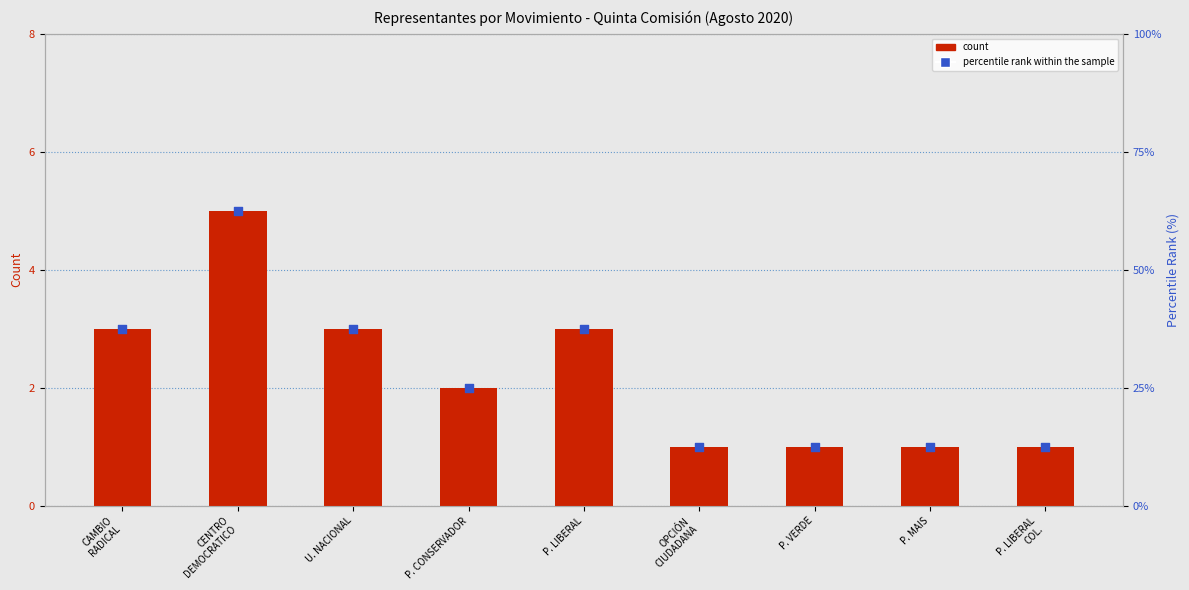

Which series has the largest total across all categories?

percentile rank within the sample